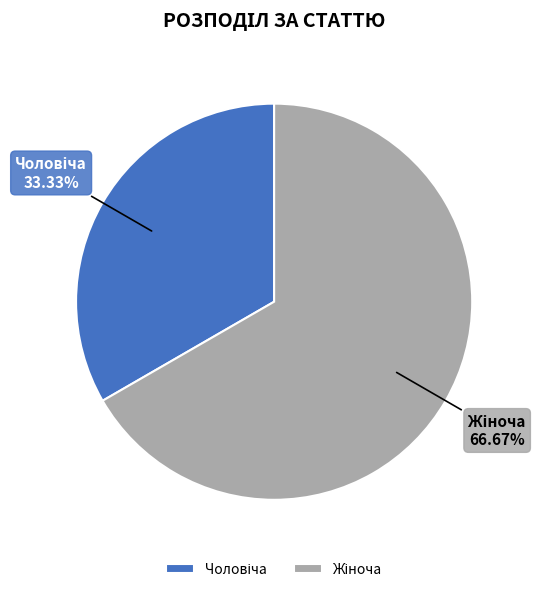

Count the number of slices in the pie.

2